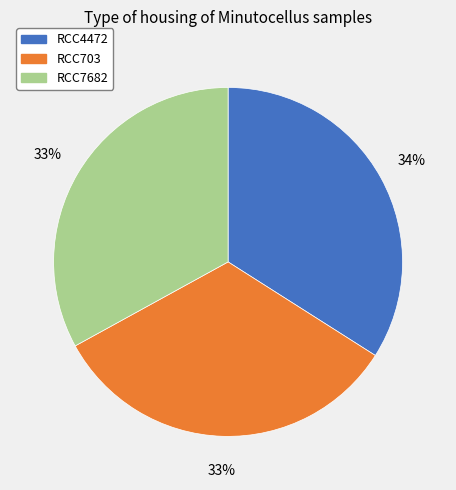

Is there a majority slice in this chart?

No